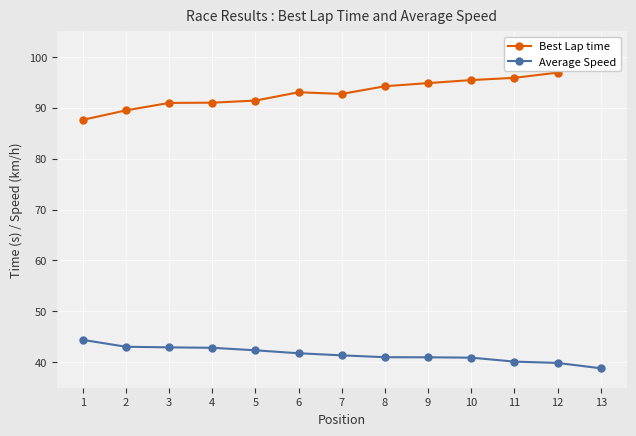

Rank the series by their maximum value, from lowest to highest.

Average Speed, Best Lap time